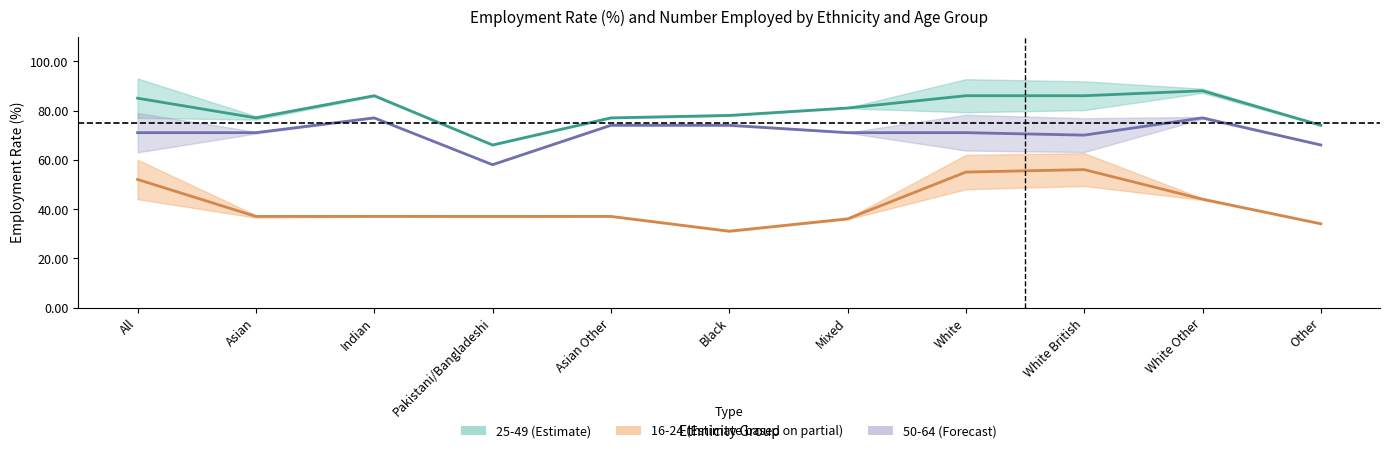

At Mixed, list the series in order from largest to smallest.

25-49, 50-64, 16-24